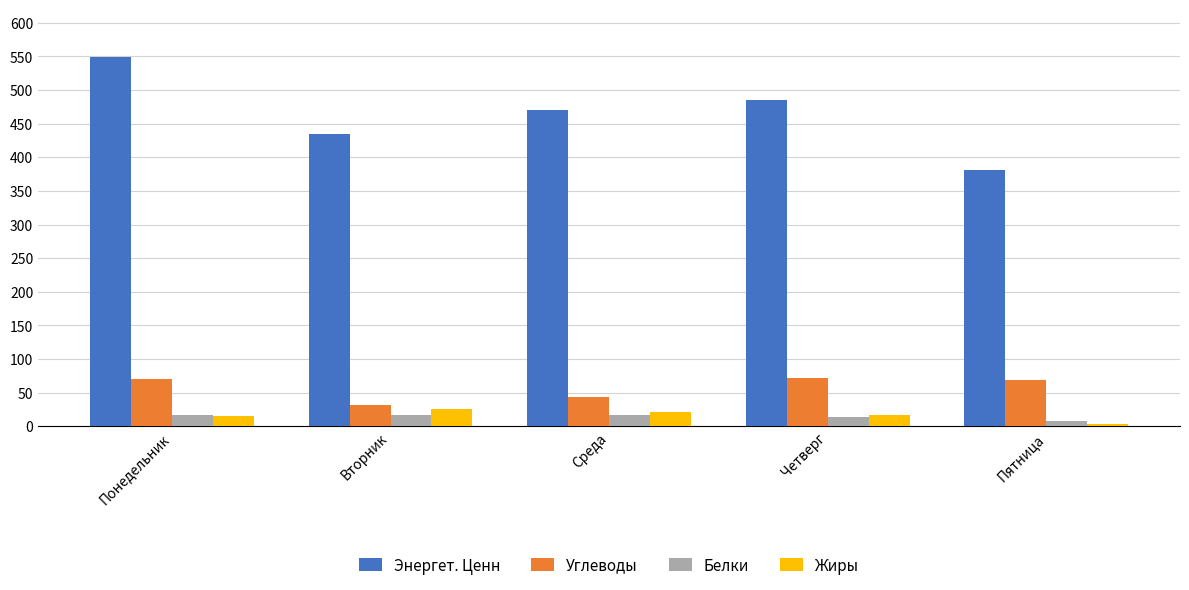

What is the label of the 4th bar from the left?

Четверг